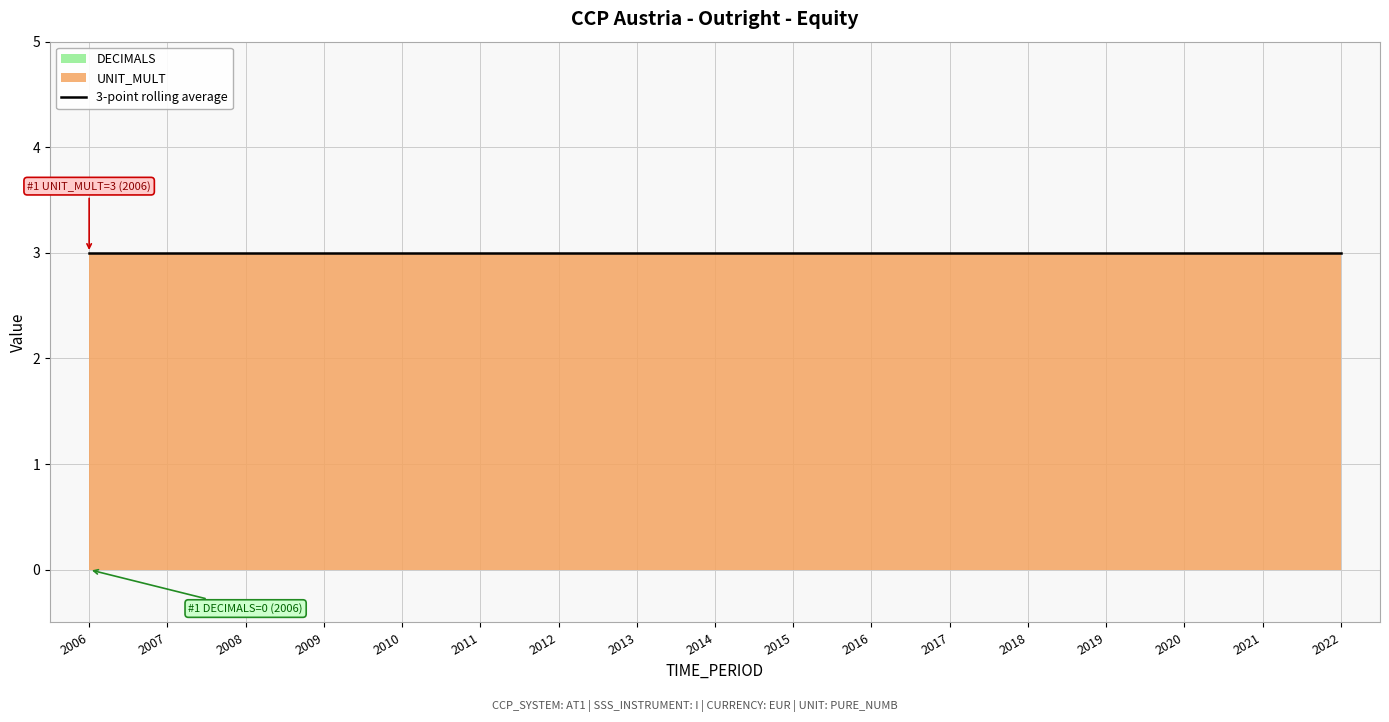

Reading left to right, what are all the values shown in this chart?

DECIMALS: 0	0	0	0	0	0	0	0	0	0	0	0	0	0	0	0	0
UNIT_MULT: 3	3	3	3	3	3	3	3	3	3	3	3	3	3	3	3	3